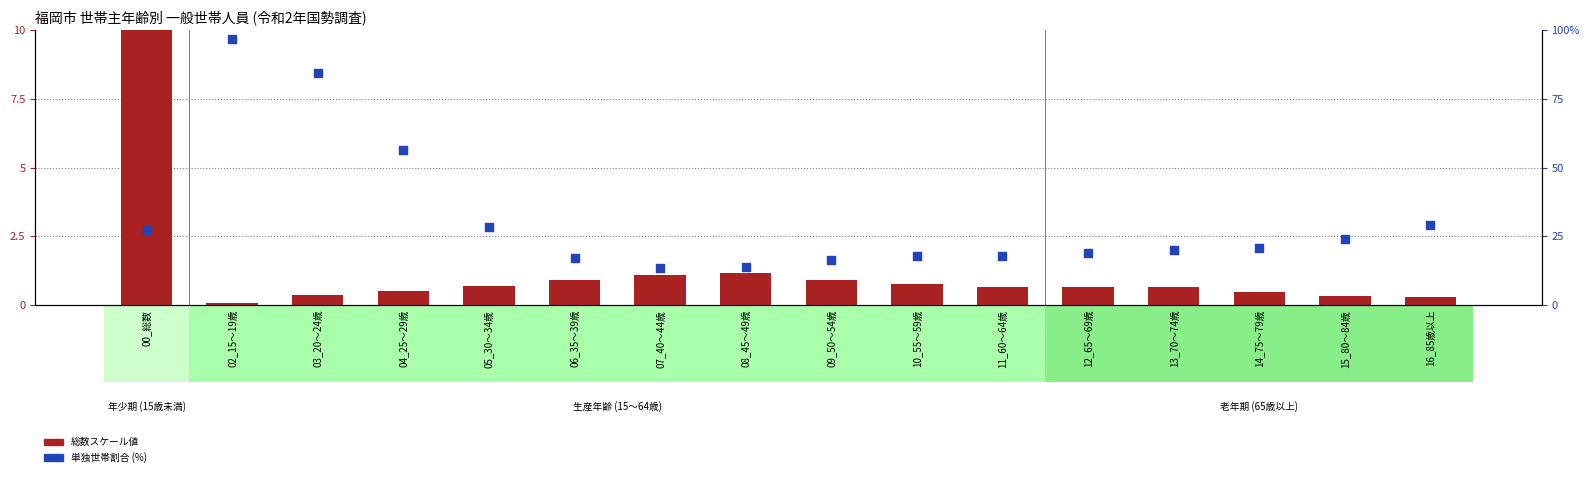

What is the total value across all series at 15_80～84歳?

24.3